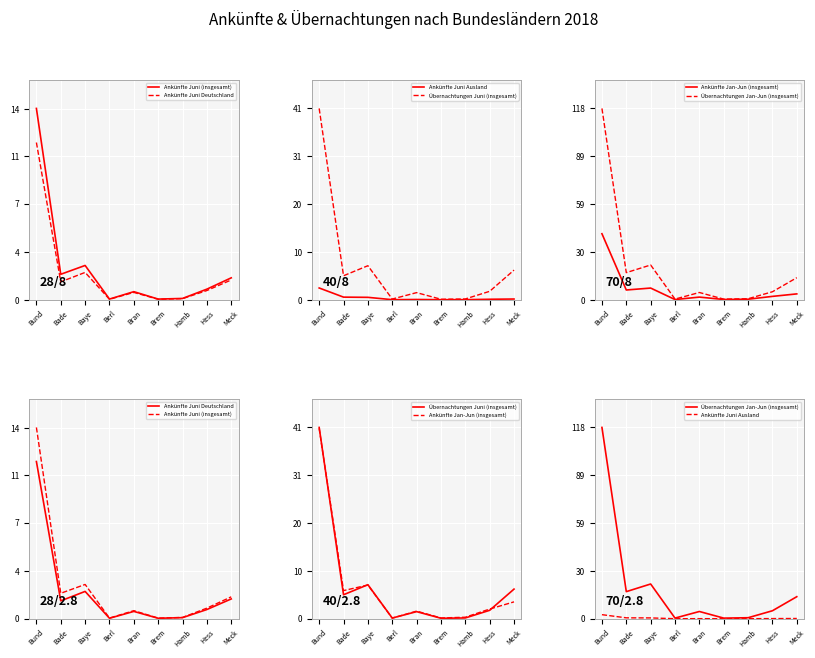

True or false: Ankünfte Juni (insgesamt) and Ankünfte Juni Ausland intersect in this chart.

False